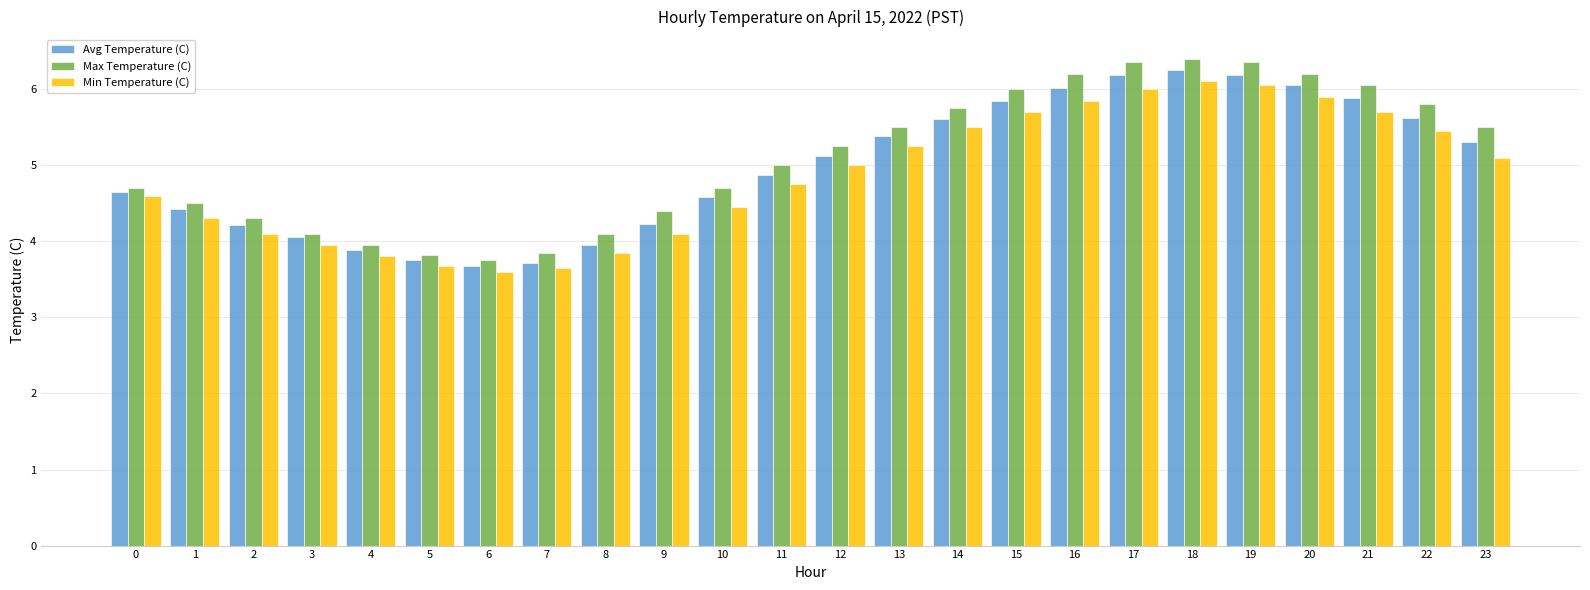

How many series are shown in this chart?

3